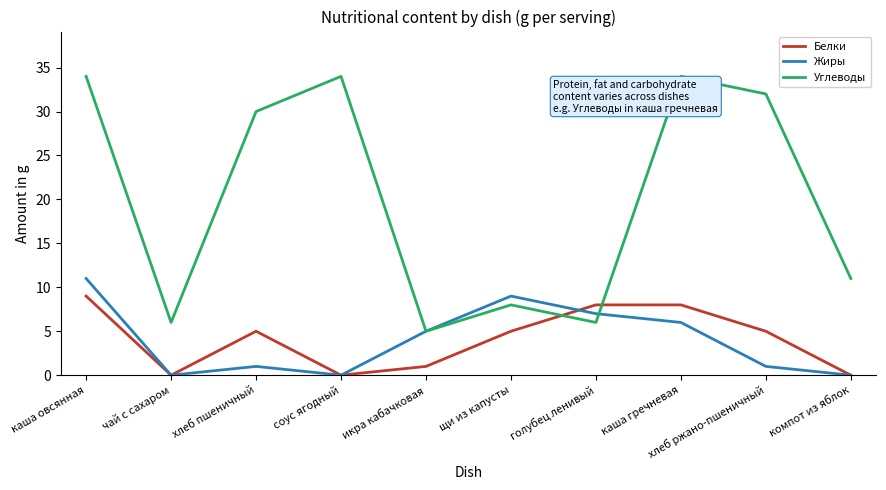

What is the maximum value for Жиры?

11